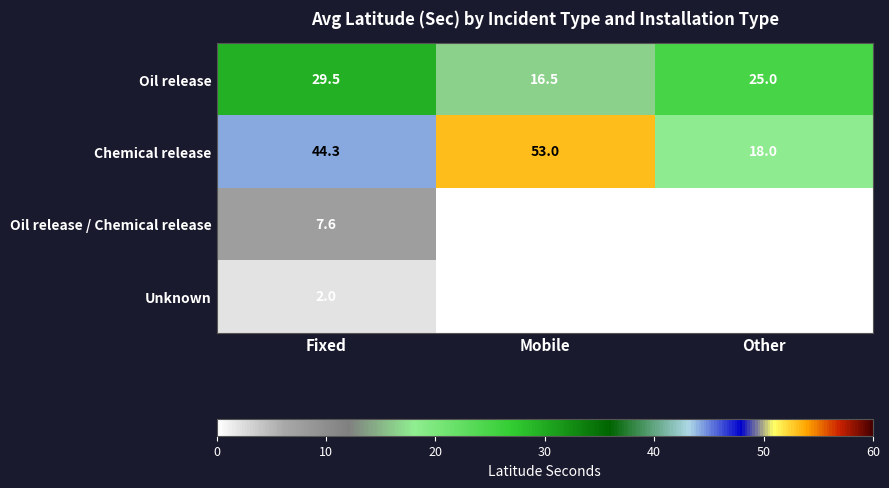

How many data points does each series have?

3